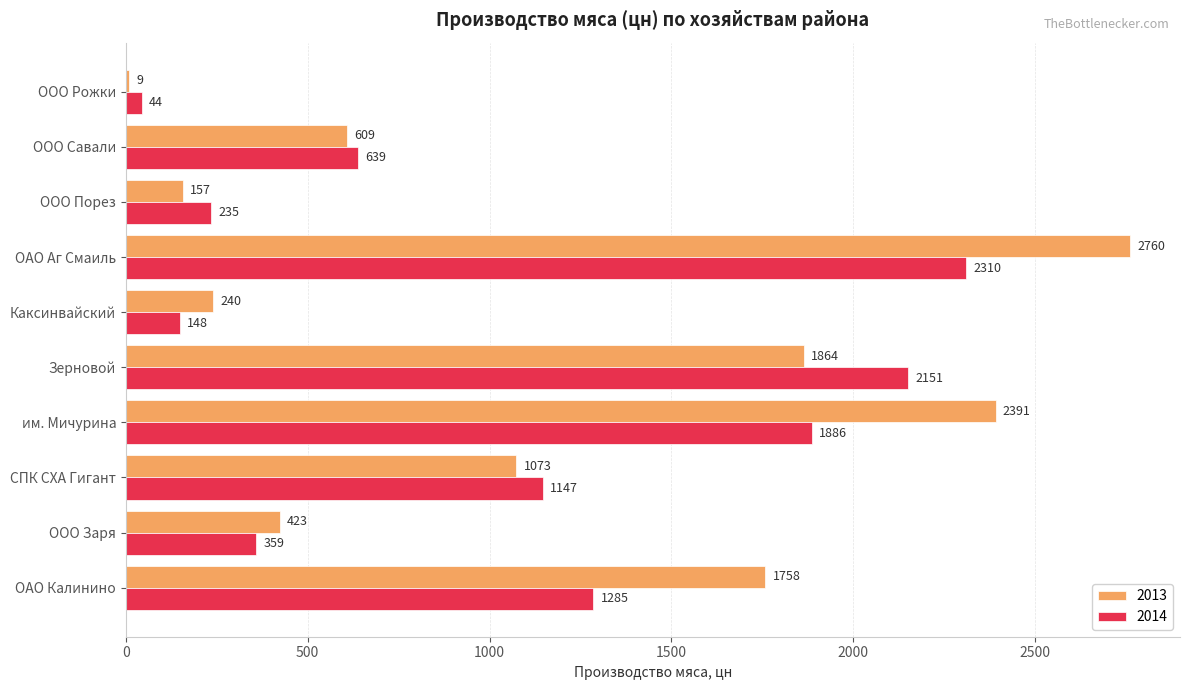

At which category is the sum across all series the highest?

ОАО Аг Смаиль